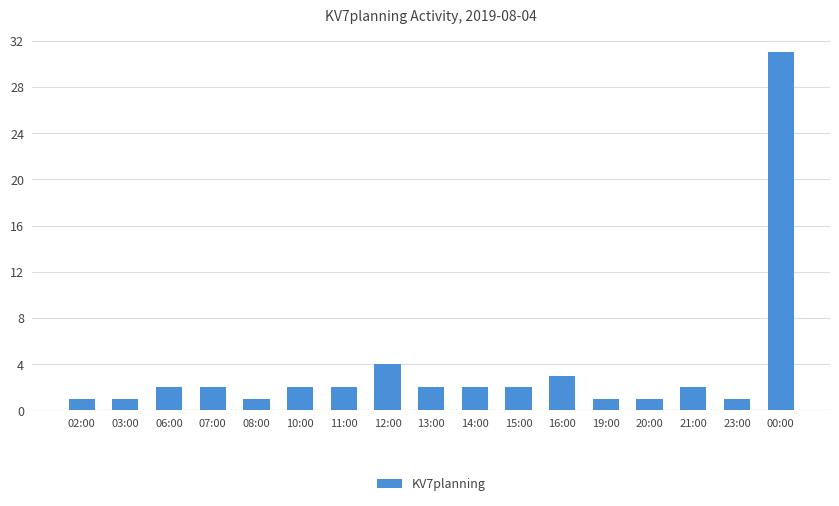

How many distinct data groups are displayed?

1